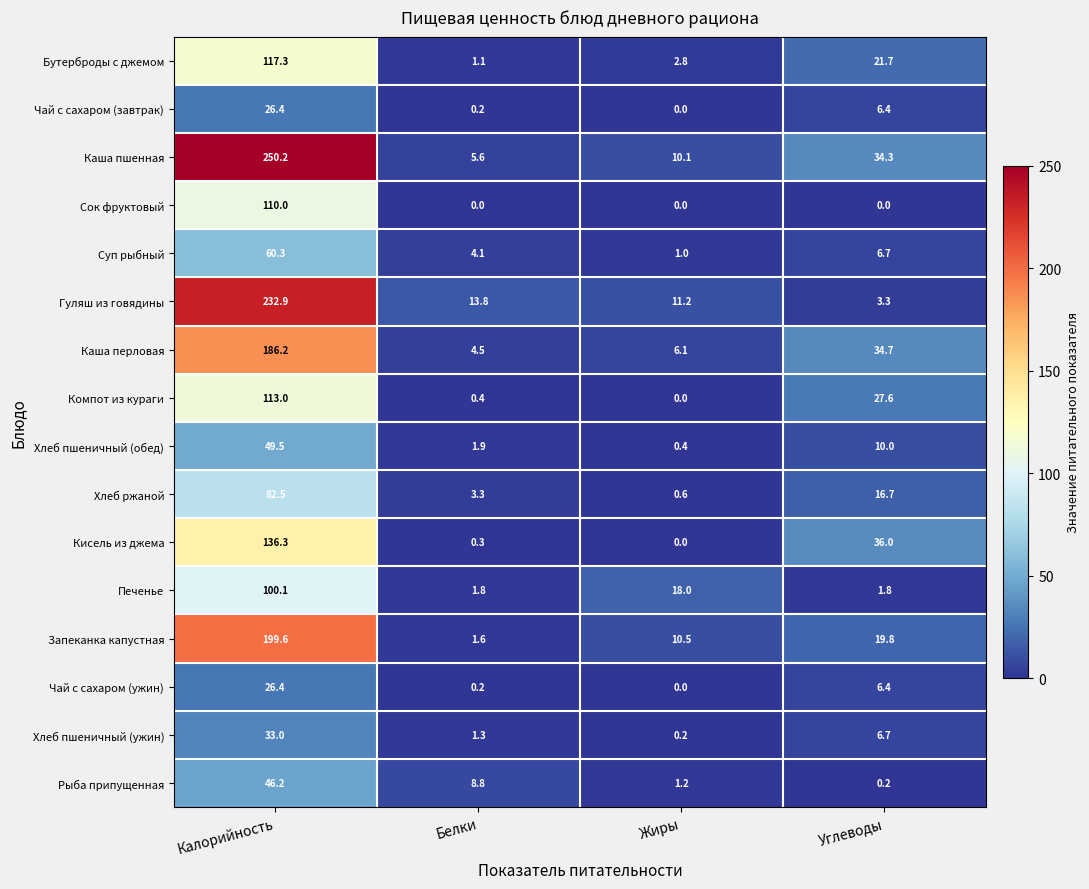

At which label is Хлеб ржаной closest to 41?

Углеводы